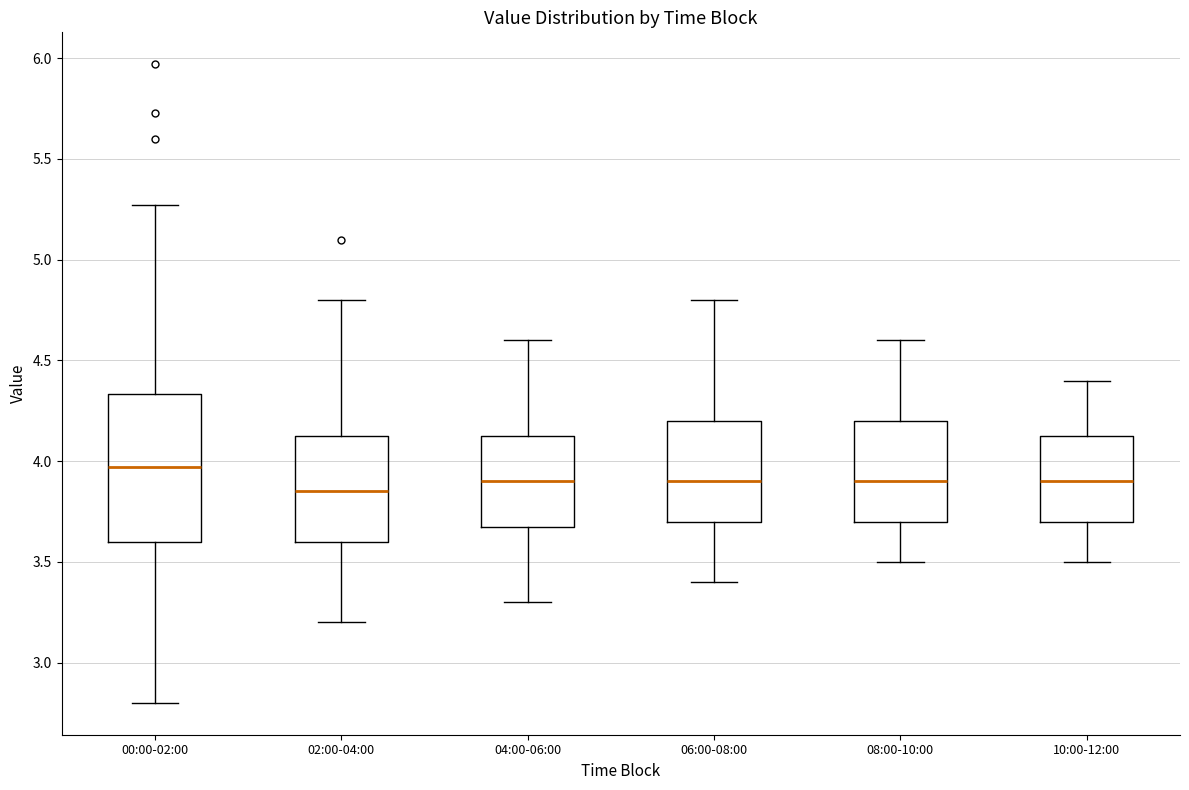

Which box has the highest median line?

00:00-02:00